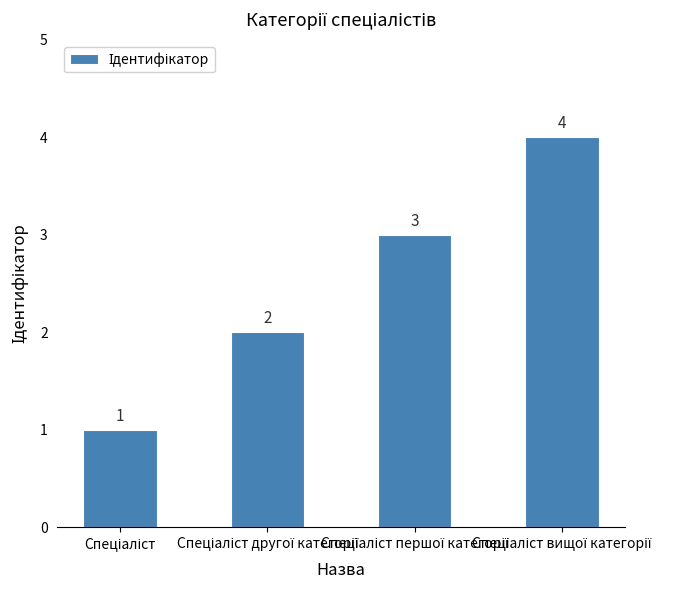

What is the value of the 1st bar from the left?

1